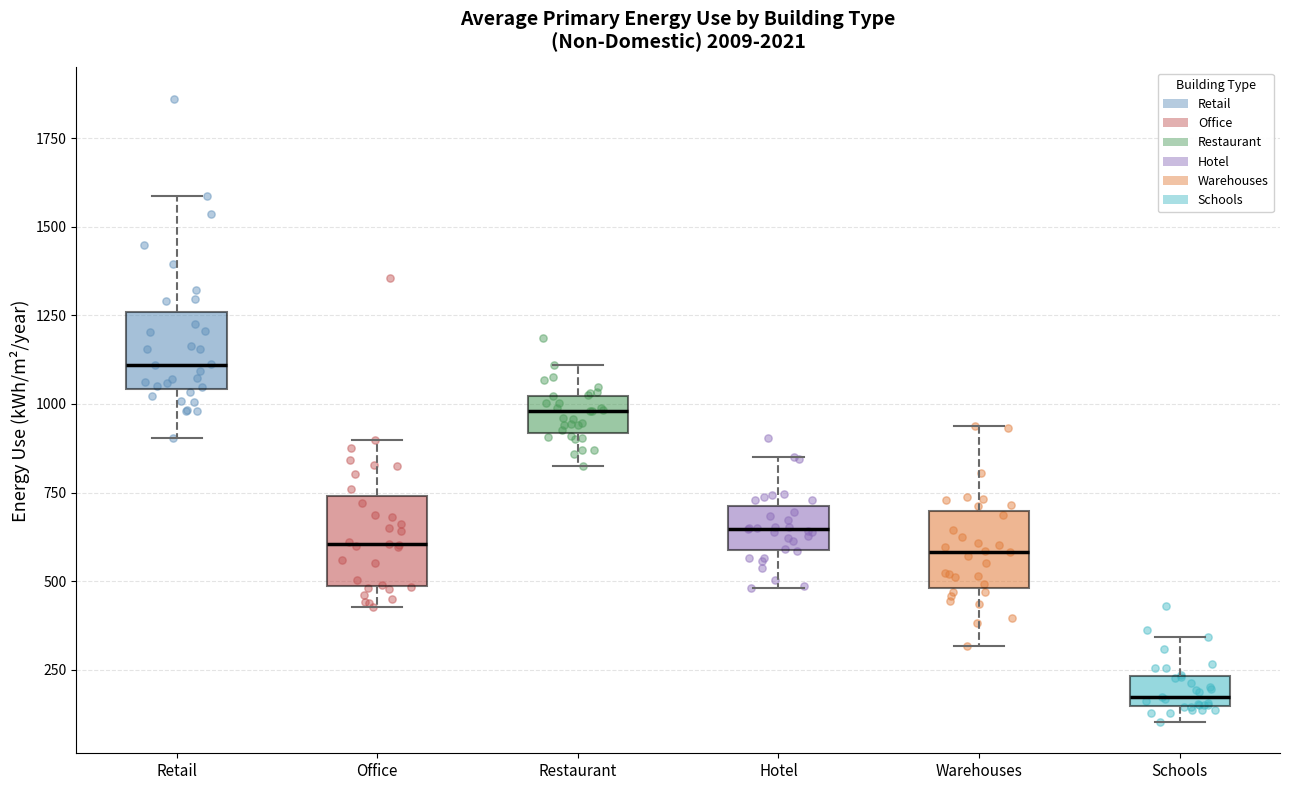

Reading left to right, read every box against the y-axis: the position of its median line, the range the box covers, and the ends of its whiskers. The values are not printed on the chart, so give them approximately, as read against the axis.

Retail: median 1100, box 1050 to 1250, whiskers 900 to 1600
Office: median 600, box 500 to 750, whiskers 450 to 900
Restaurant: median 1000 (inside the box), box 900 to 1000, whiskers 850 to 1100
Hotel: median 650, box 600 to 700, whiskers 500 to 850
Warehouses: median 600, box 500 to 700, whiskers 300 to 950
Schools: median 150 (just above the box's lower edge), box 150 to 250, whiskers 100 to 350